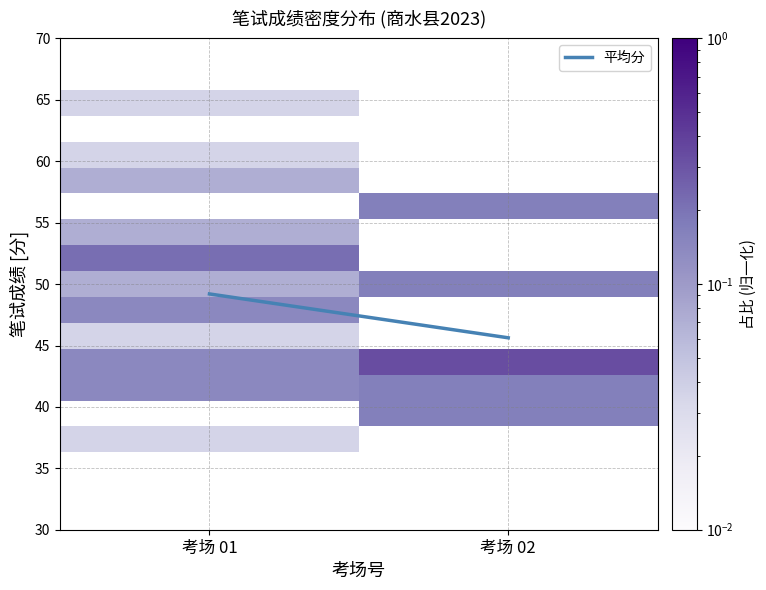

Which series changed the most between 考场 01 and 考场 02?

平均分